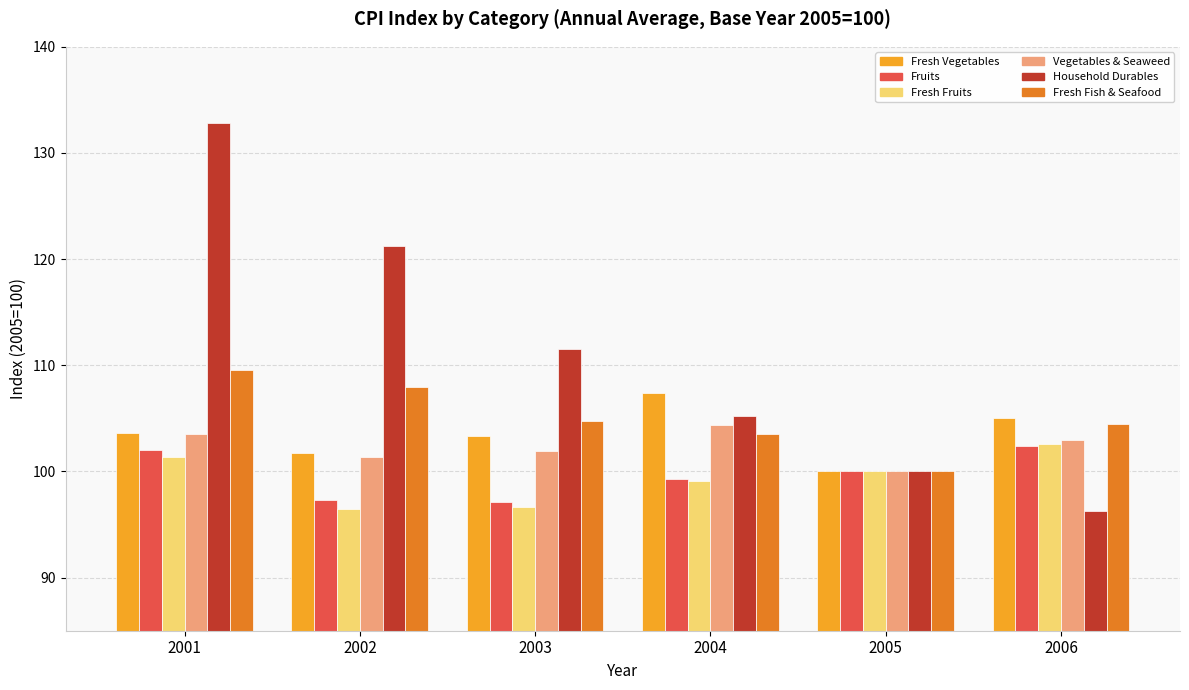

Which label corresponds to the largest value in the chart?

2001